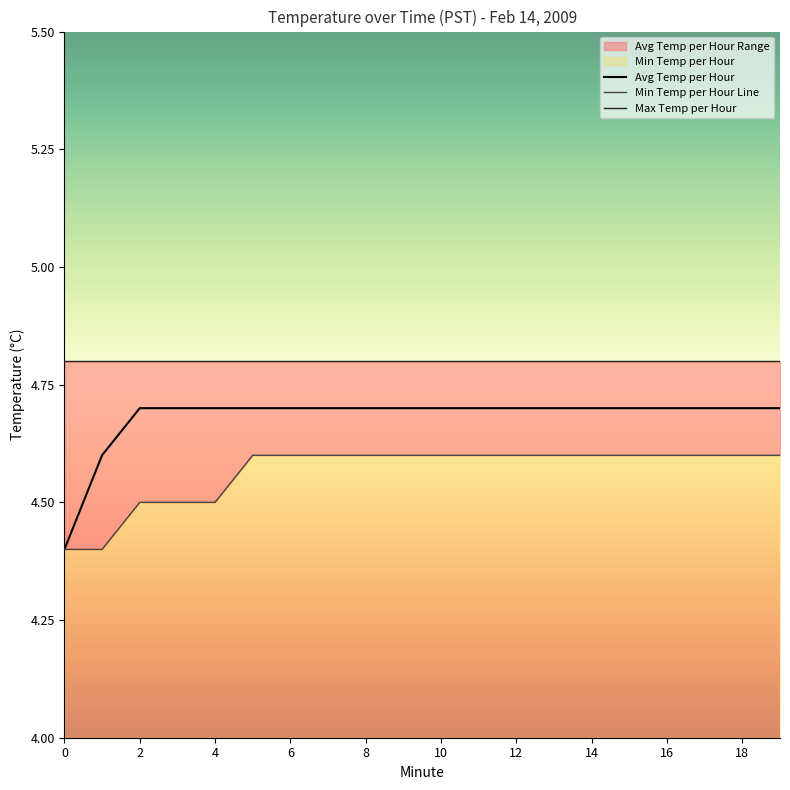

Is it true that Min Temp per Hour equals 4.4 at 0?

True